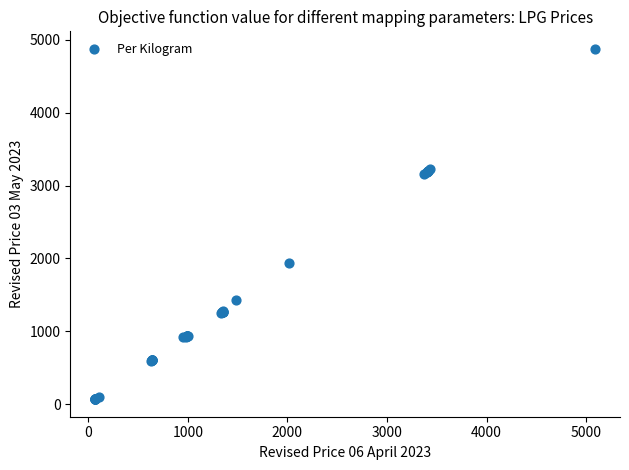

What Y value in the scatter plot is closest to 2471?

1930.2